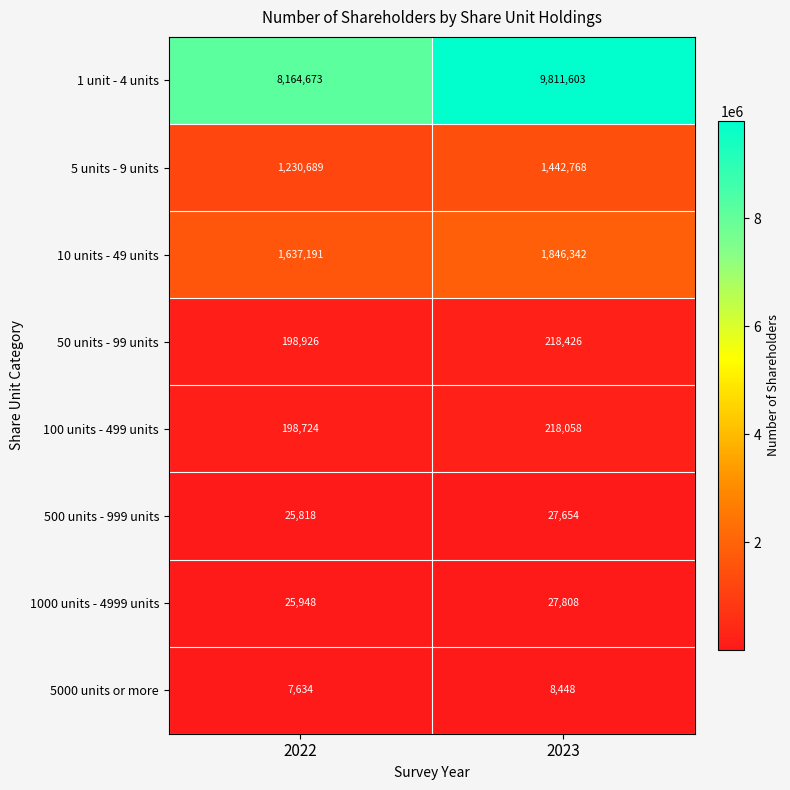

At which category does the chart reach its minimum across all series?

2022